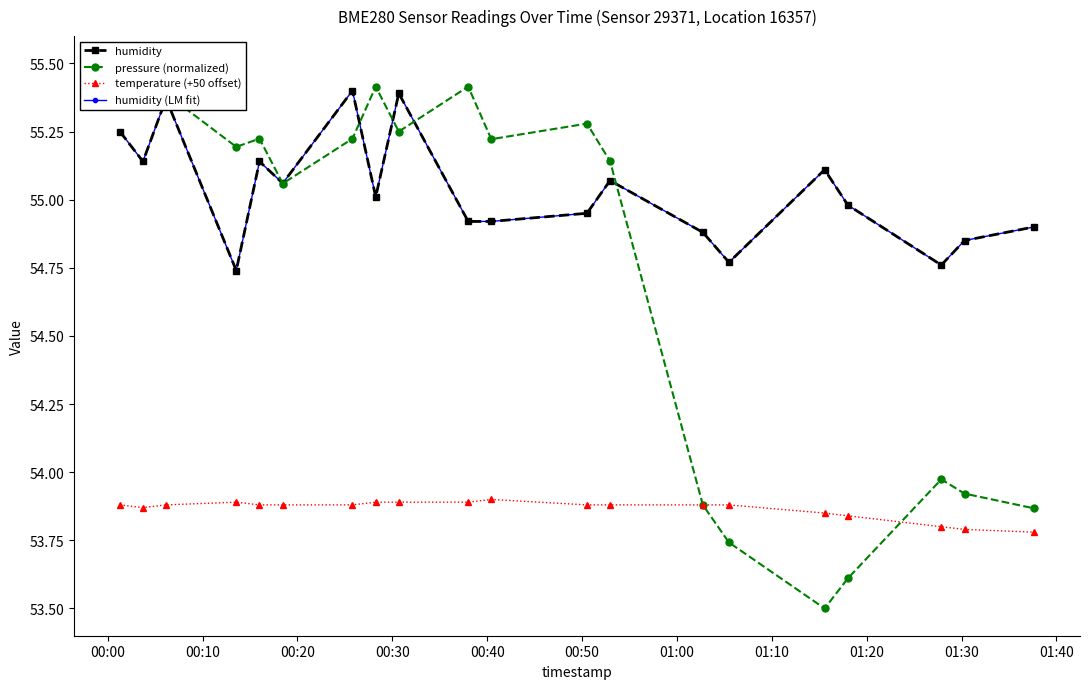

How many data points in pressure (normalized) are above 55?

13